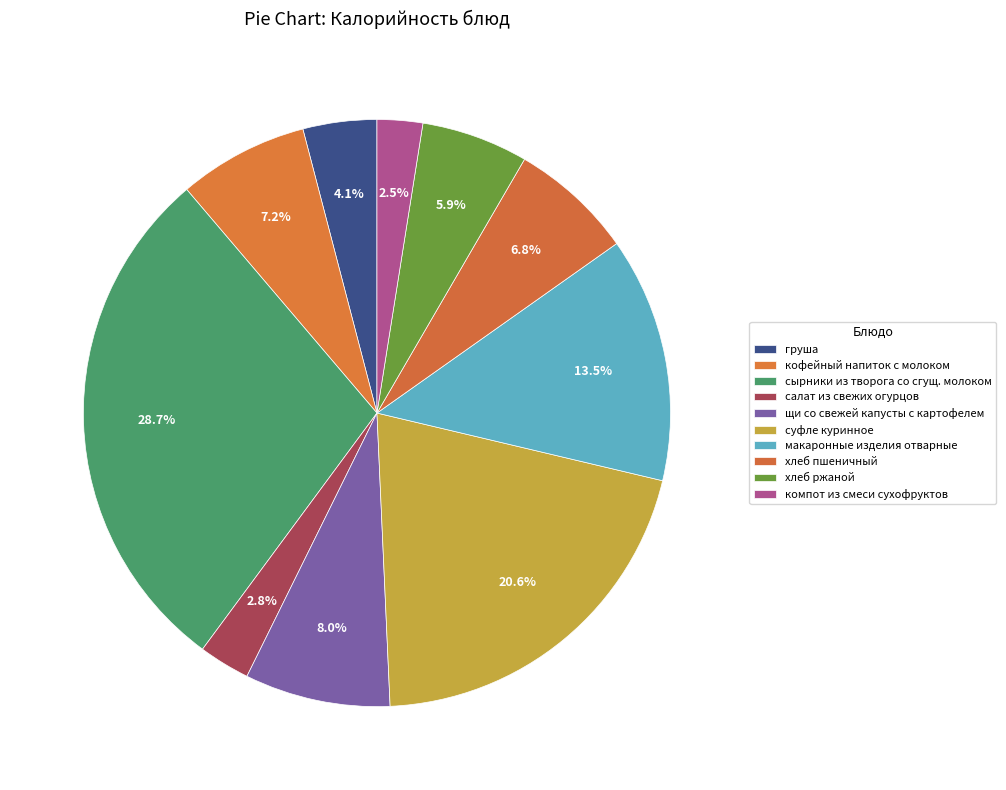

The хлеб ржаной slice represents 6% of the pie. True or false?

True